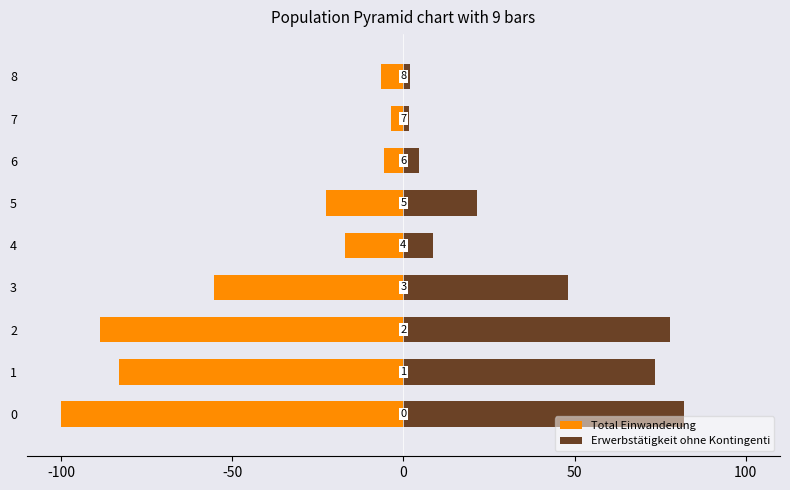

What is the label of the 2nd bar from the right?

7